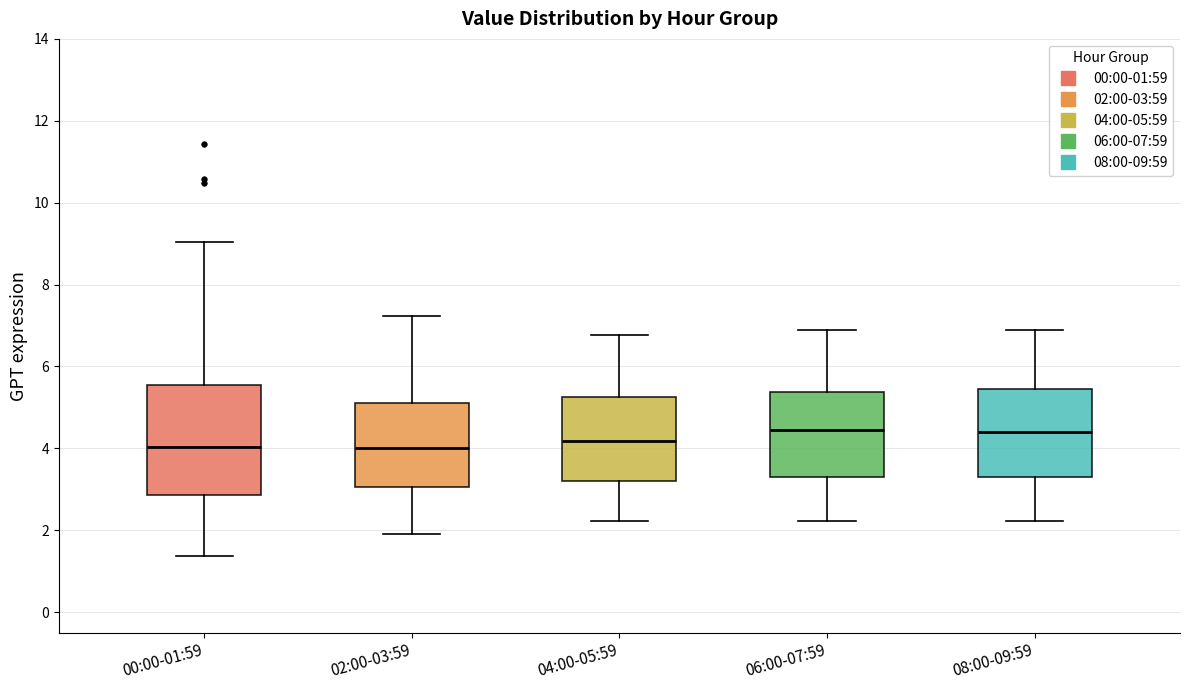

Comparing the boxes themselves (not the whiskers), which one is the tallest?

00:00-01:59